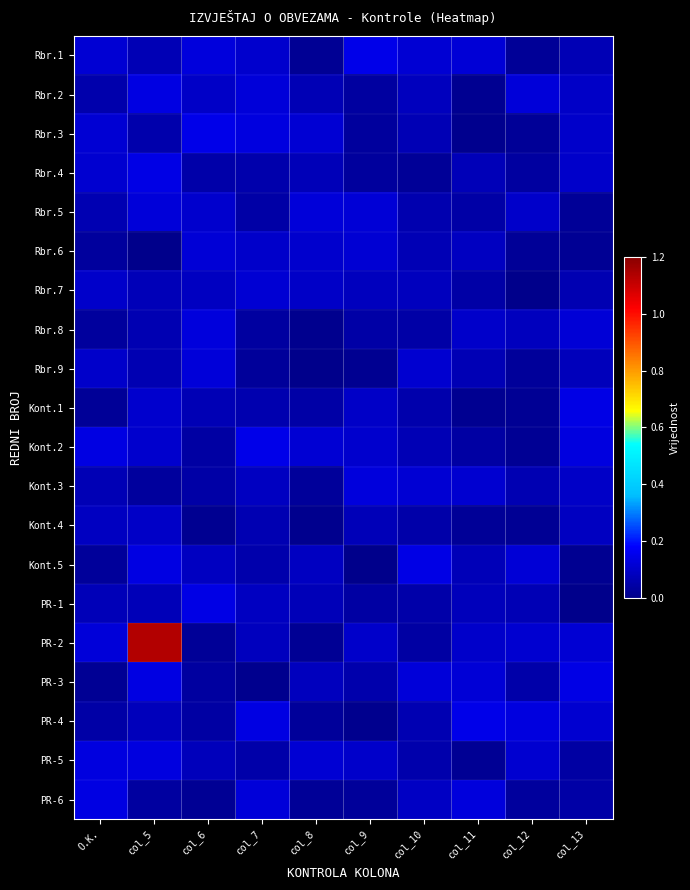

Count the number of data series in this chart.

20